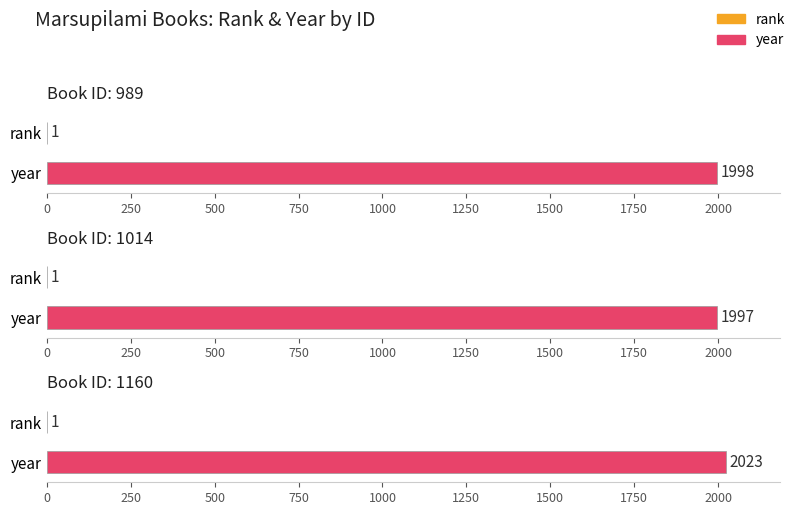

At which label is rank closest to 1?

989